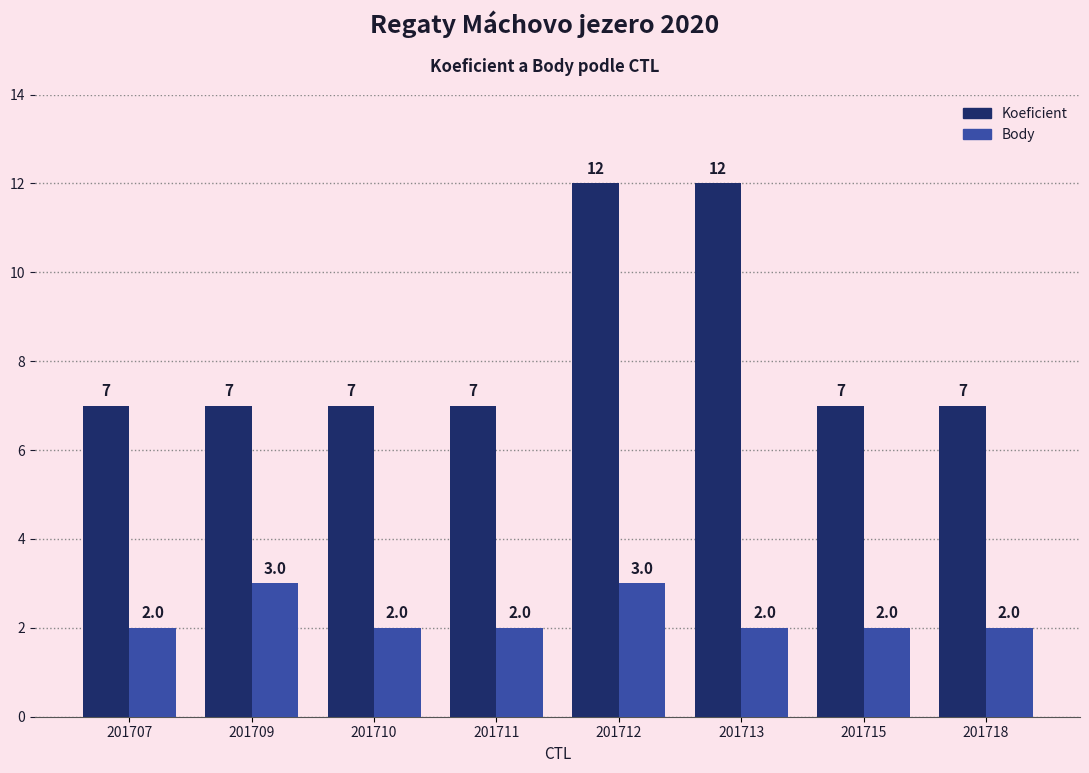

How many bars are there in total?

16